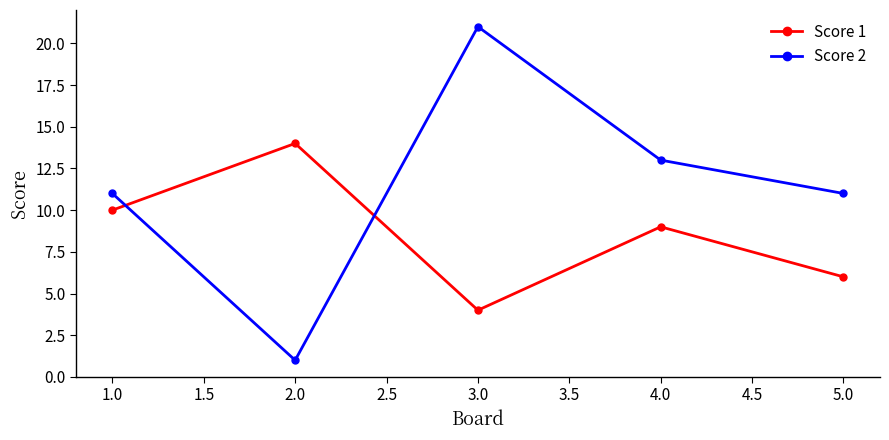

Is it true that Score 1 equals 2 at 5.0?

False